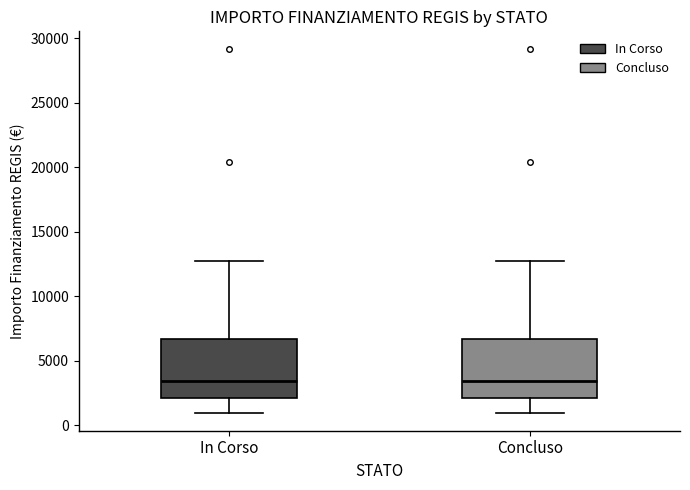

Reading left to right, transcribe this box plot: for each box, give where its median line is, the range the box spans, and where its two whiskers end, as read against the y-axis. The values are not printed on the chart, so give them approximately, as read against the axis.

In Corso: median 3500, box 2000 to 6500, whiskers 1000 to 12500
Concluso: median 3500, box 2000 to 6500, whiskers 1000 to 12500